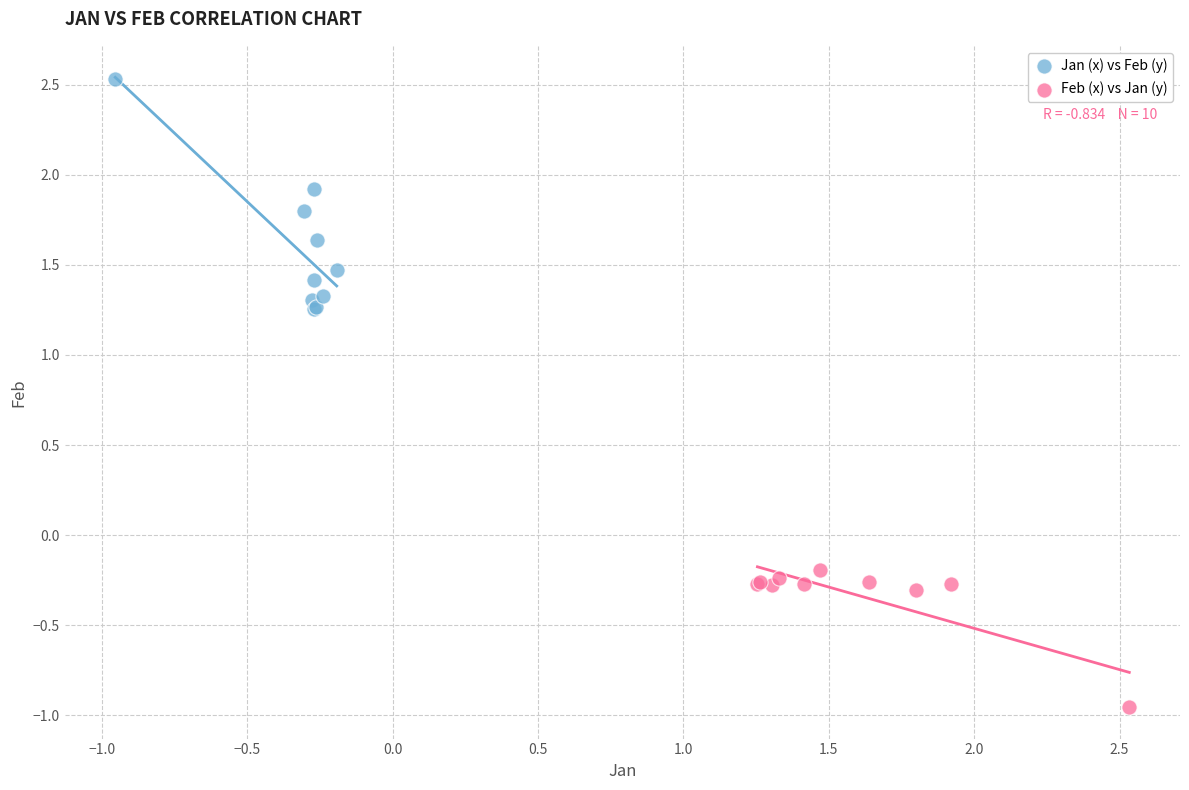

Which series contains the highest Y value?

Jan (x) vs Feb (y)